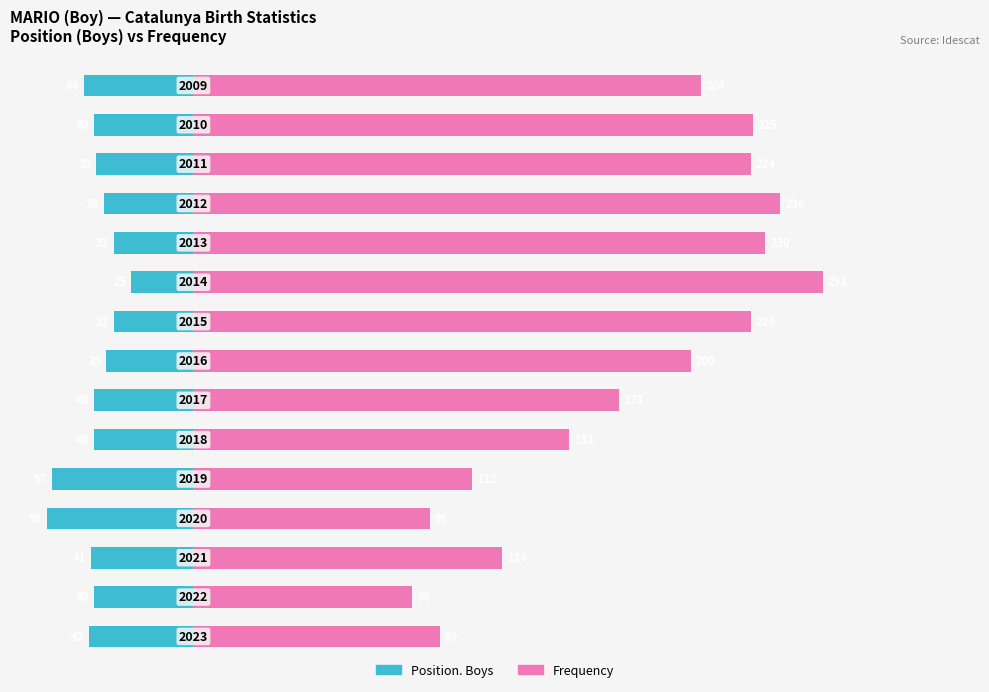

What are all the series names shown in the legend?

Position. Boys, Frequency